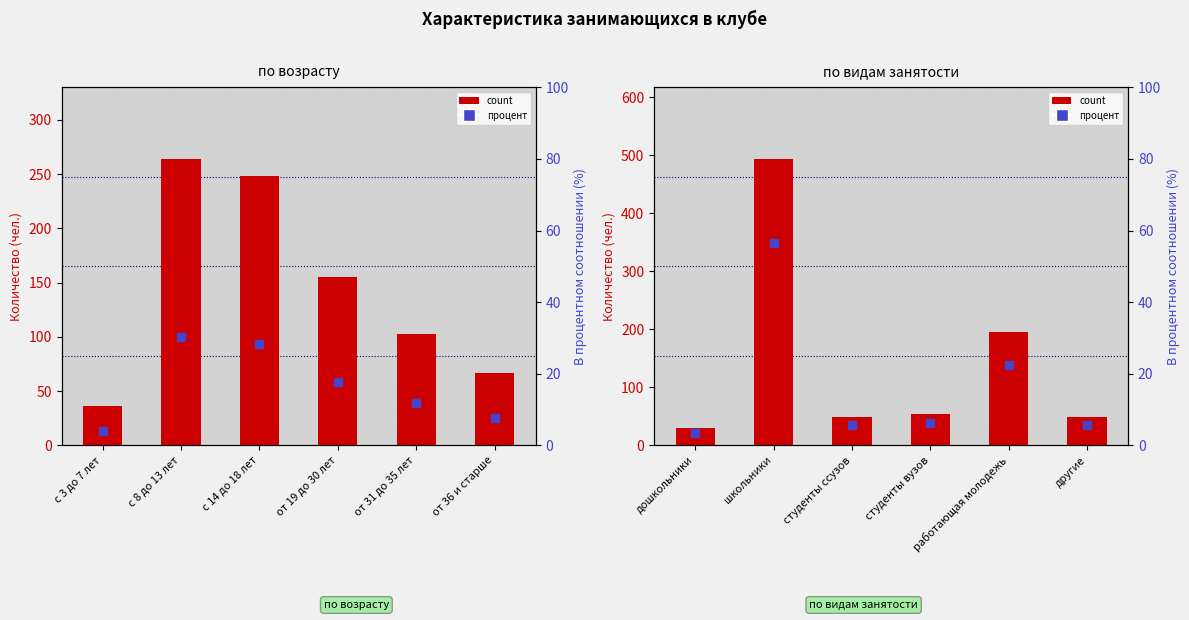

At which category is the sum across all series the highest?

школьники